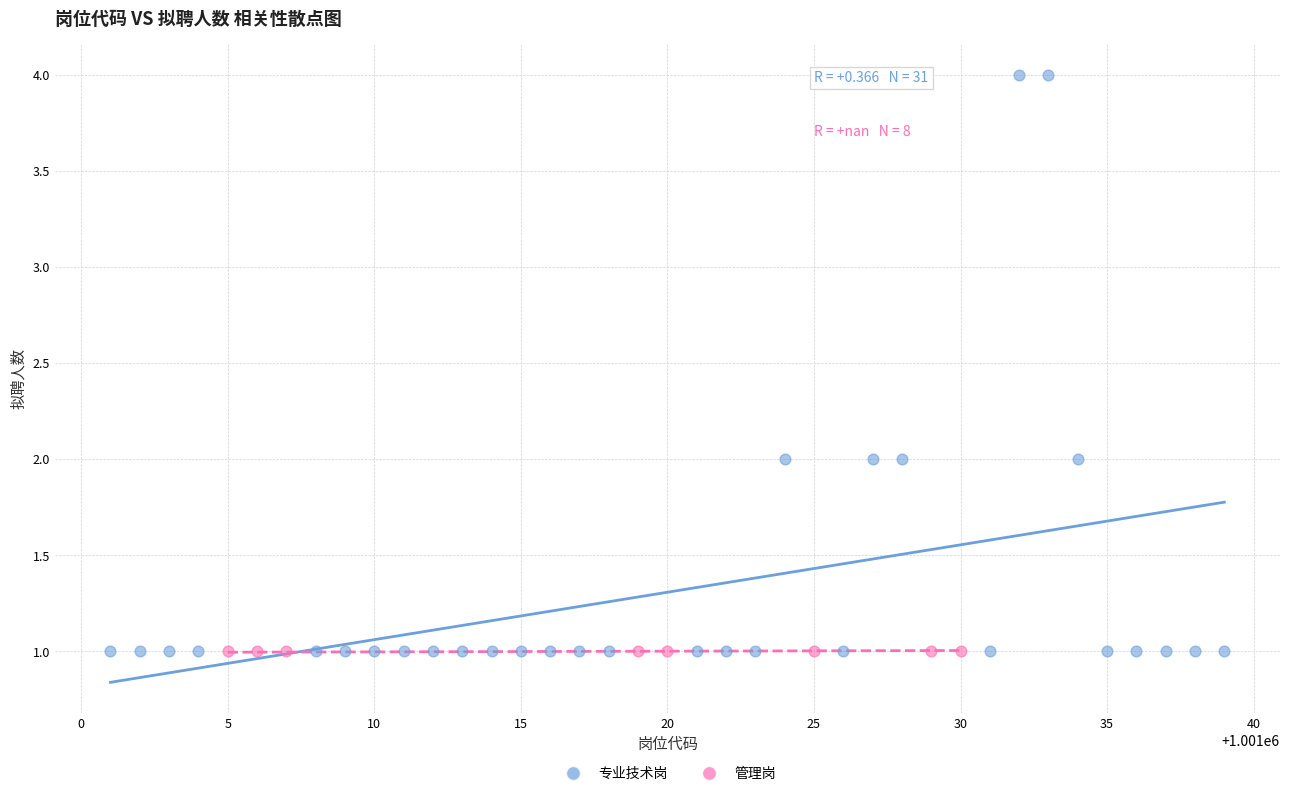

Which series reaches the maximum Y coordinate?

专业技术岗